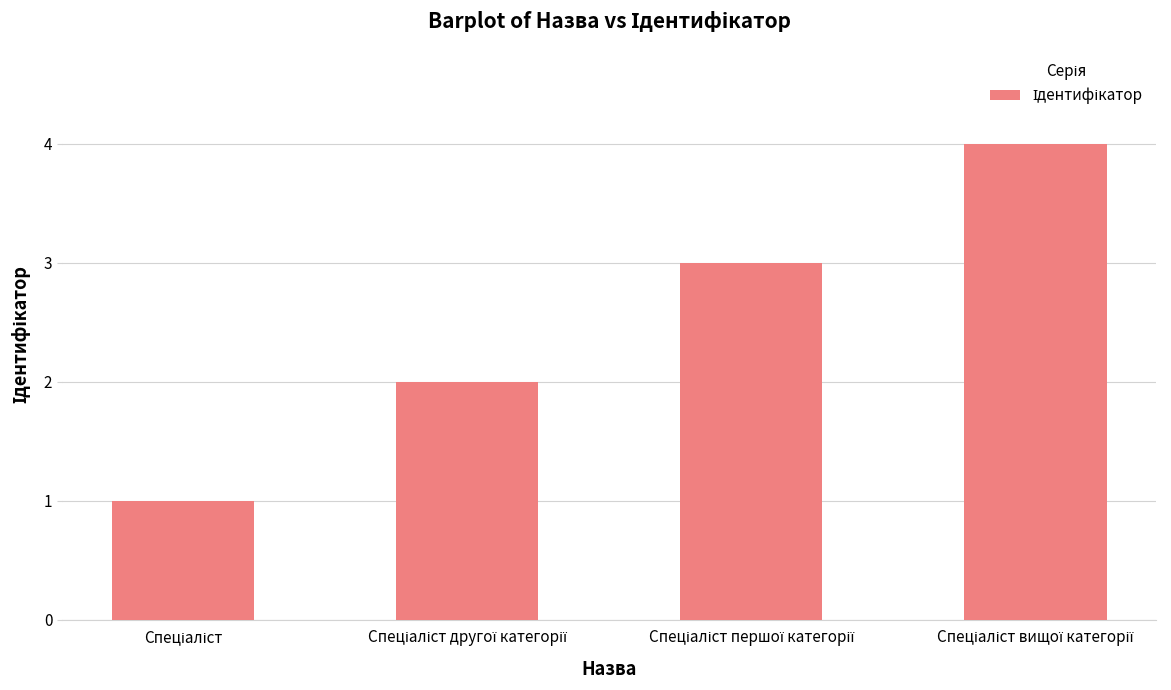

What is the difference between the maximum and minimum values?

3